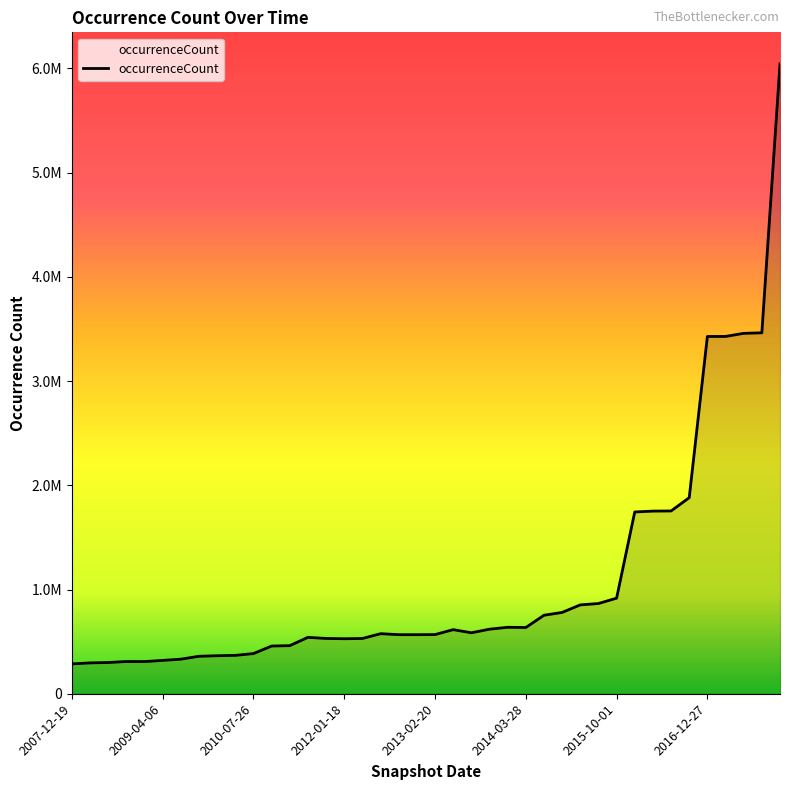

What is the value of the 34th point from the left?

1753868